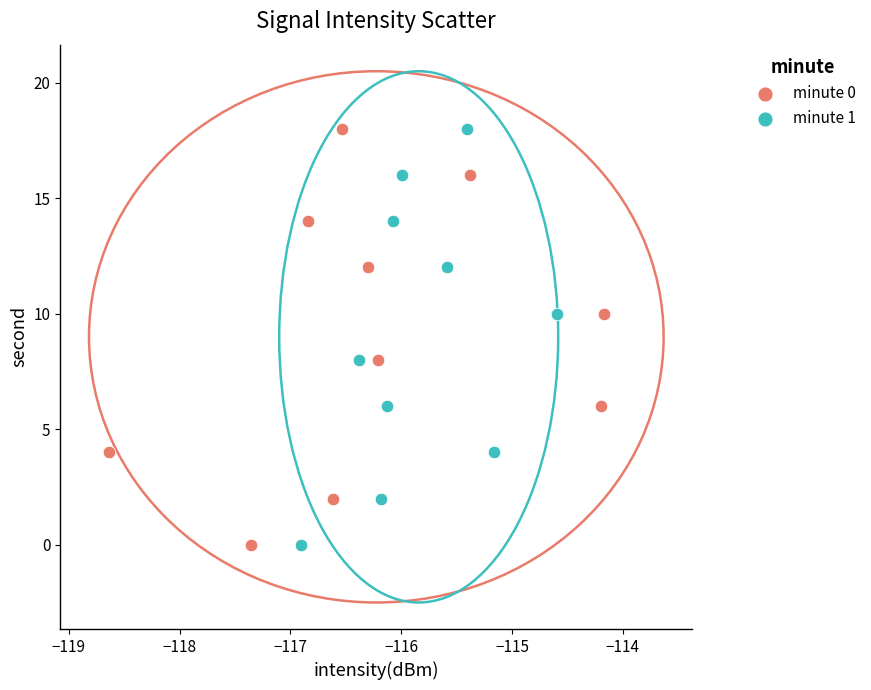

What are all the series names shown in the legend?

minute 0, minute 1